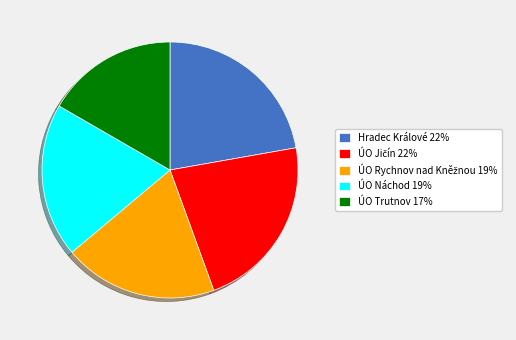

The ÚO Náchod 19% slice represents 19% of the pie. True or false?

True